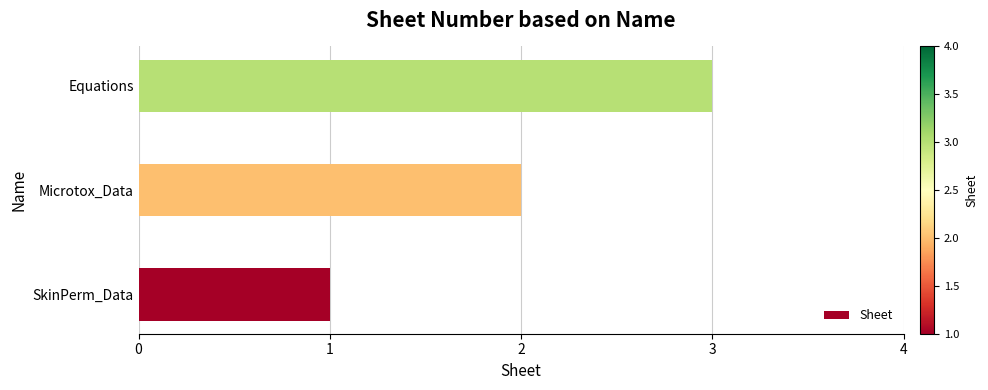

What is the sum of the values at SkinPerm_Data and Microtox_Data?

3